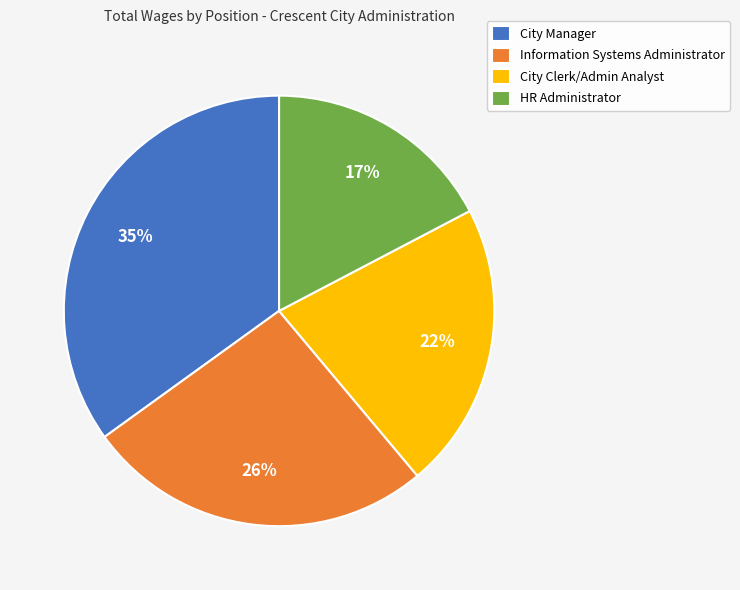

Between City Clerk/Admin Analyst and City Manager, which is larger?

City Manager